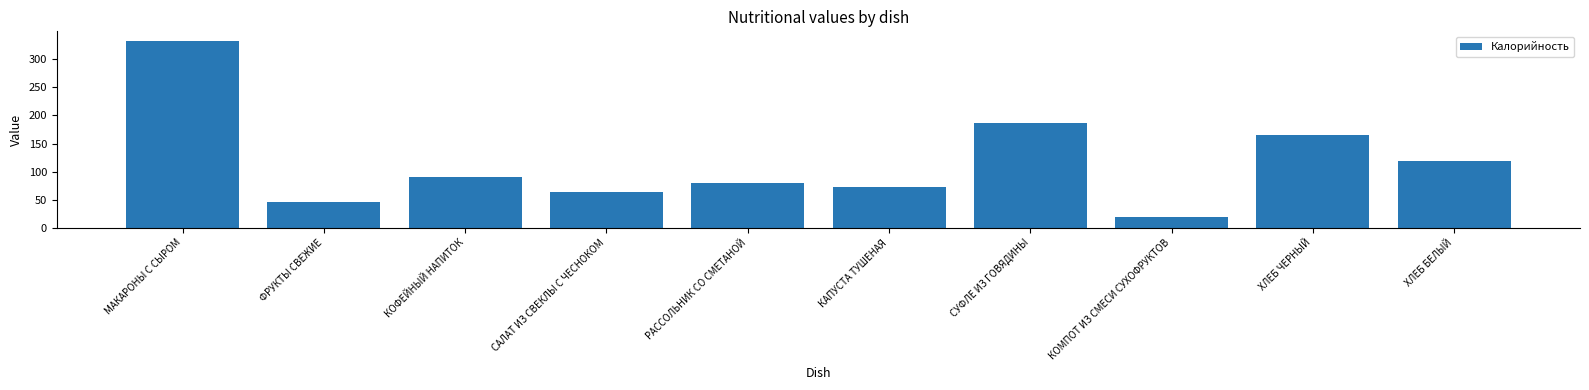

True or false: the data shows 256.8 at ХЛЕБ ЧЕРНЫЙ.

False